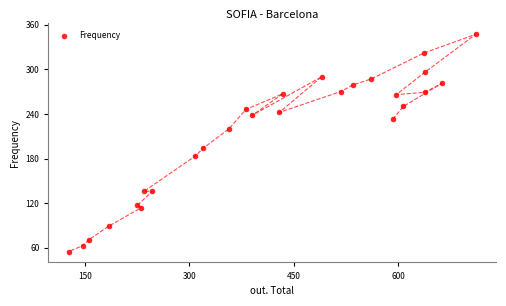

What Y value in the scatter plot is closest to 201?

194